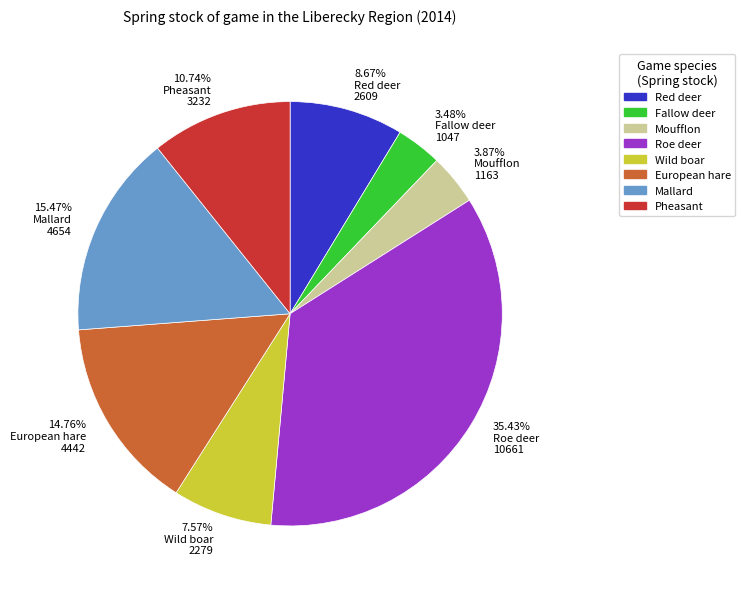

What is the largest slice in the pie chart?

Roe deer